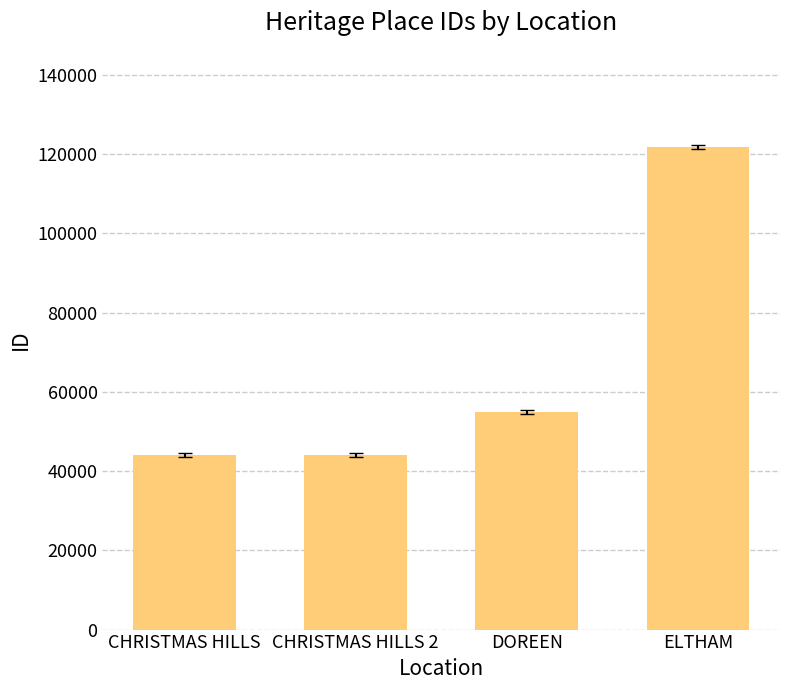

What is the sum of all values?

264741